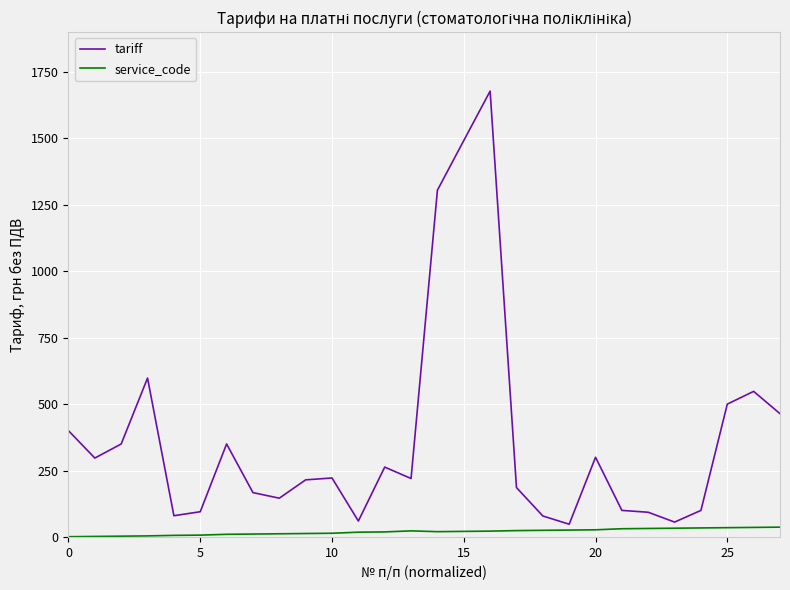

Which series has the largest total across all categories?

tariff